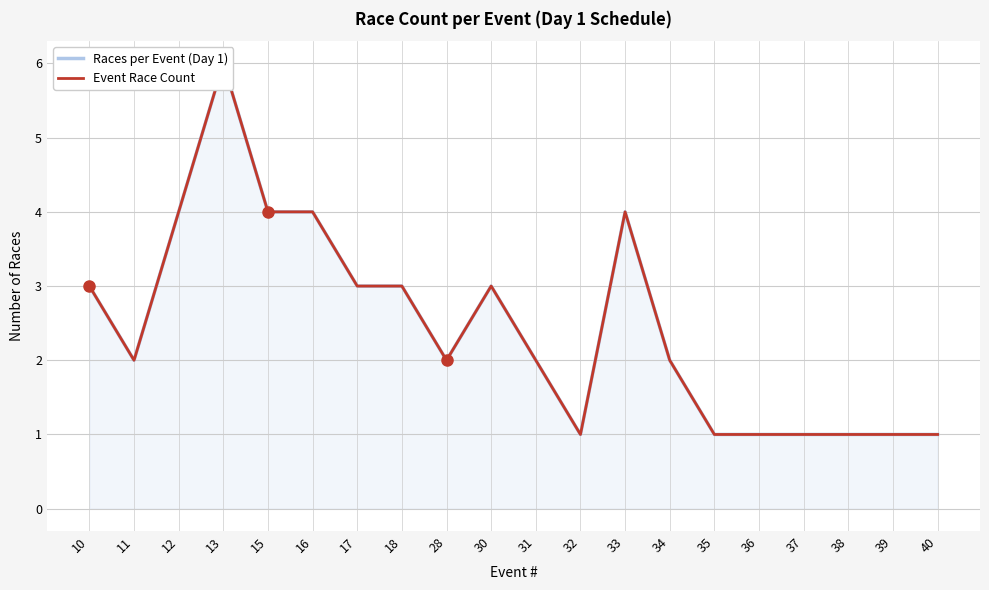

The value of Races per Event (Day 1) at 33 is 4. True or false?

True